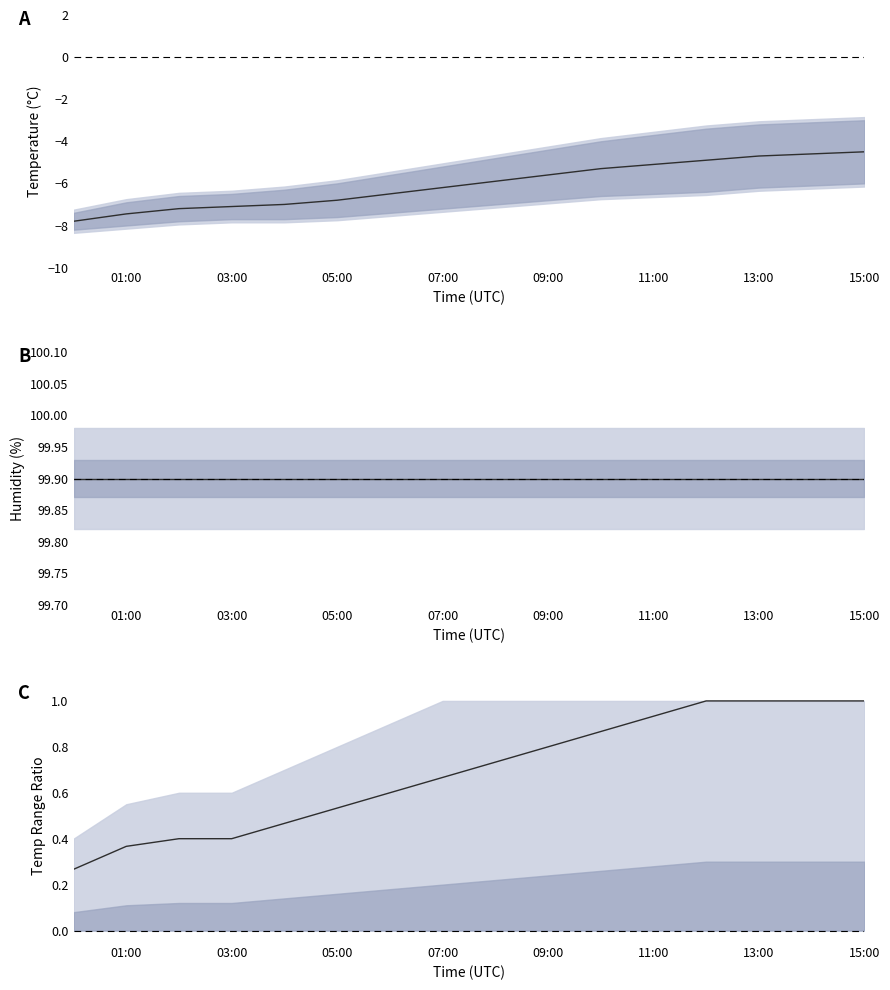

What is the lowest value of the temperature mean series?

-7.8